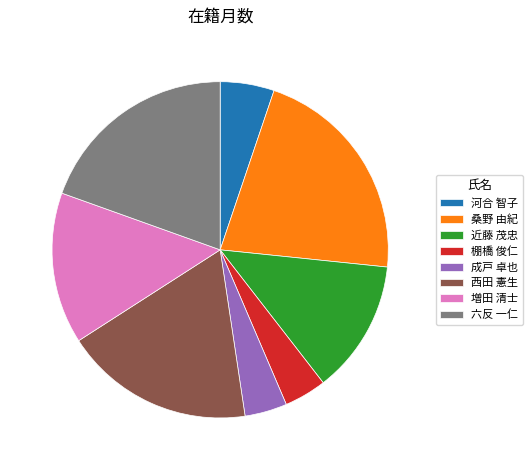

Which category has the biggest portion of the pie?

桑野 由紀